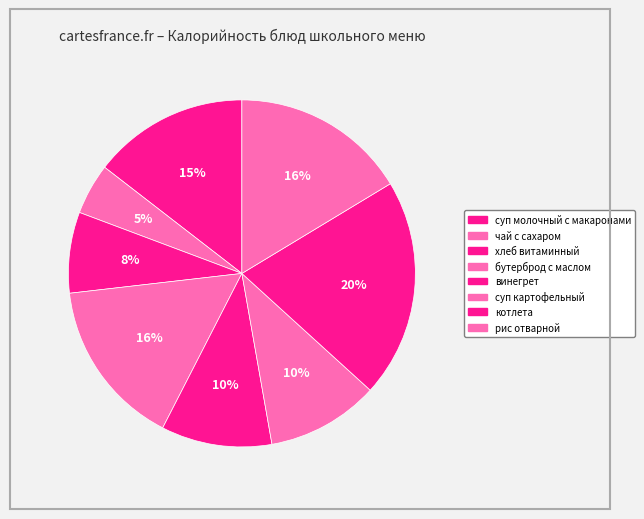

Approximately how many times larger is the value at суп молочный с макаронами compared to рис отварной?

0.9